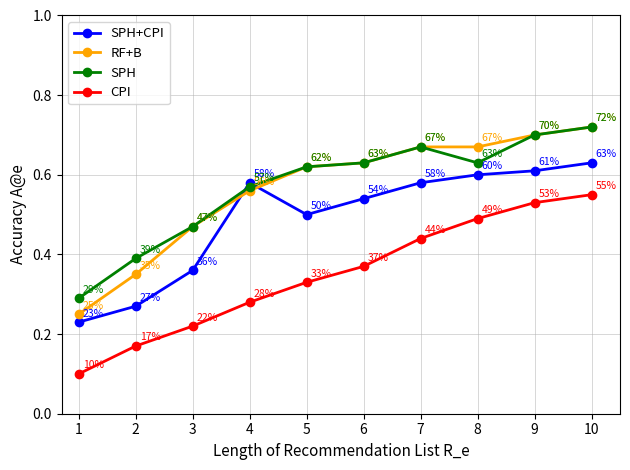

How many times do SPH+CPI and RF+B cross each other?

2